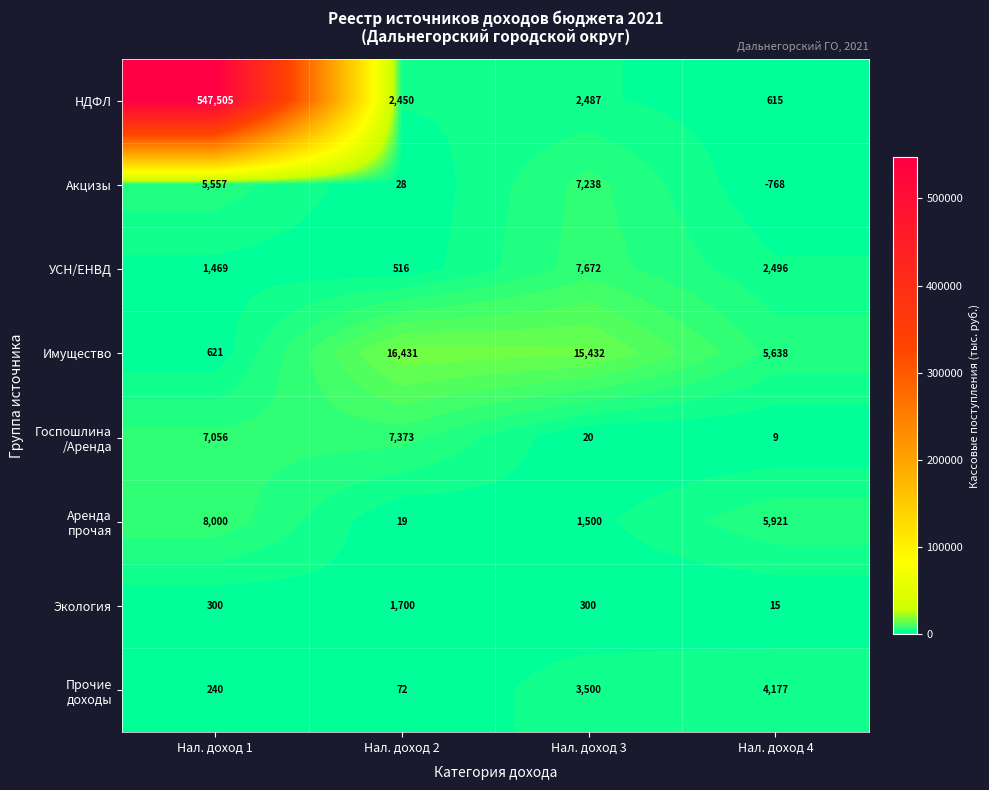

What is the lowest value of the НДФЛ series?

615